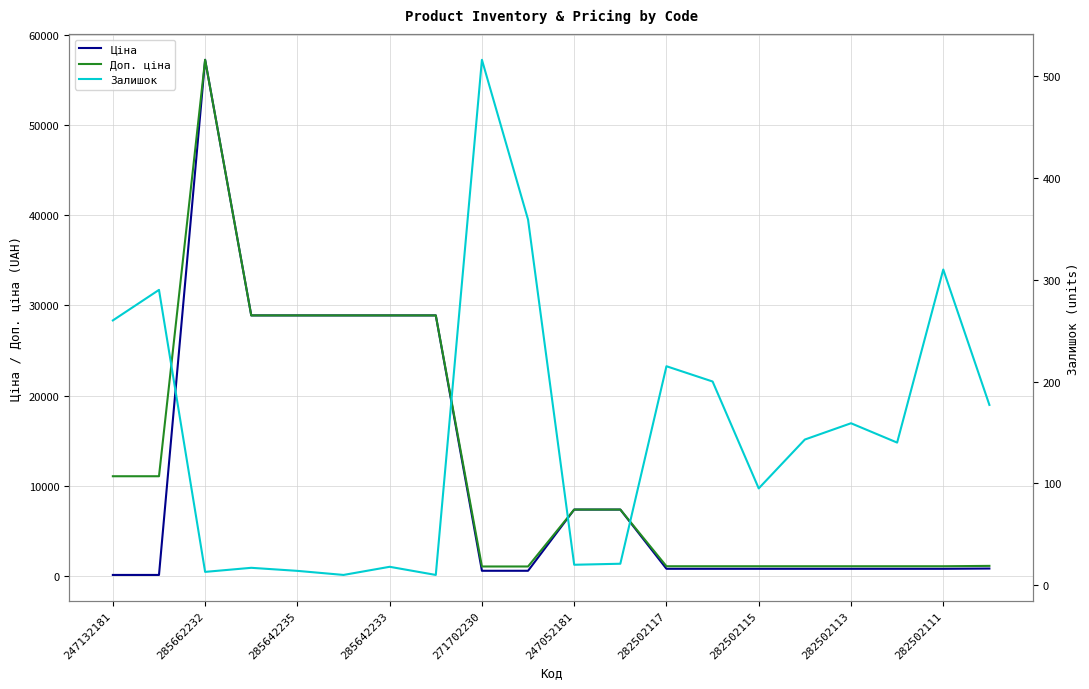

True or false: Доп. ціна and Ціна cross at least once.

False